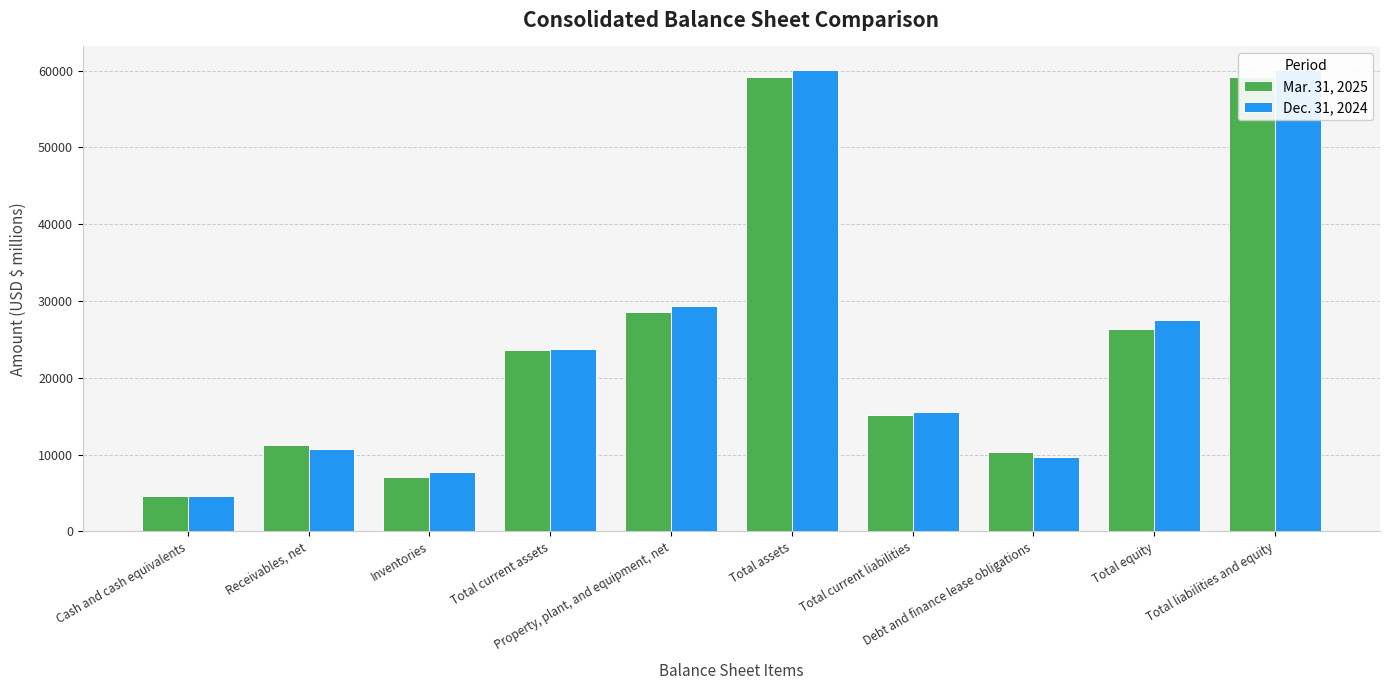

Which has a higher value, Total equity or Property, plant, and equipment, net?

Property, plant, and equipment, net